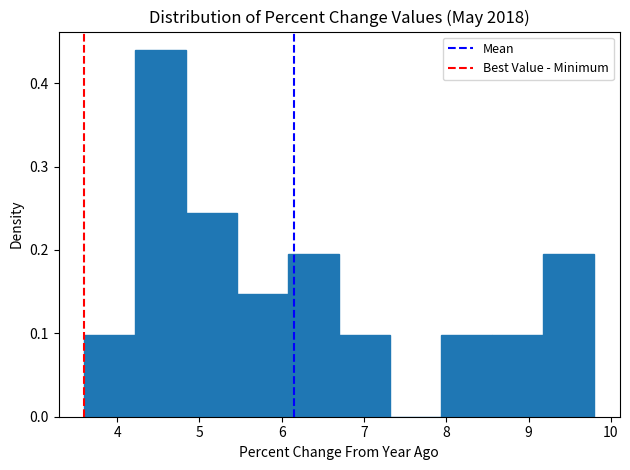

Which range on the x-axis has the tallest bar?

4.22 to 4.84